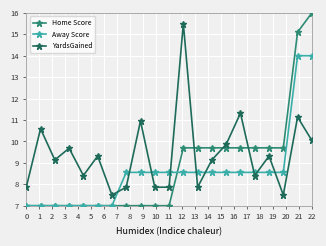

Which series has the largest total across all categories?

YardsGained